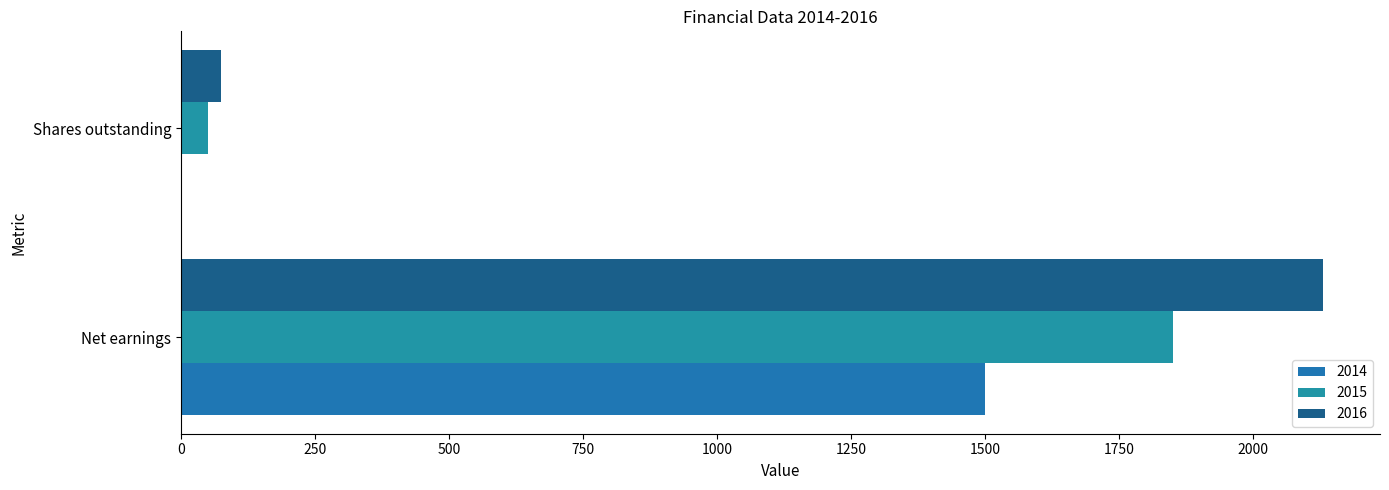

Which label corresponds to the largest value in the chart?

Net earnings